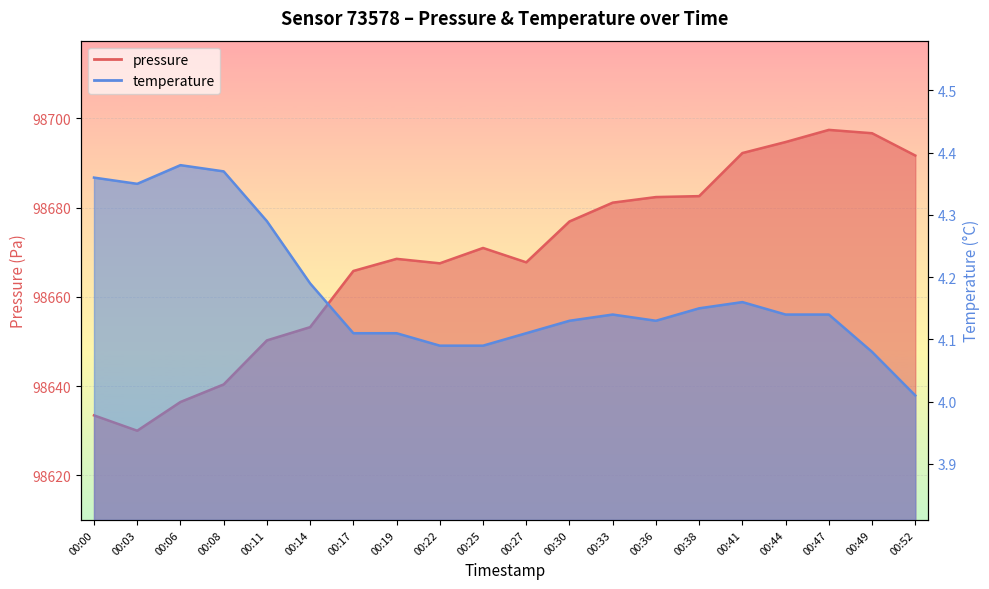

True or false: pressure and temperature cross at least once.

False